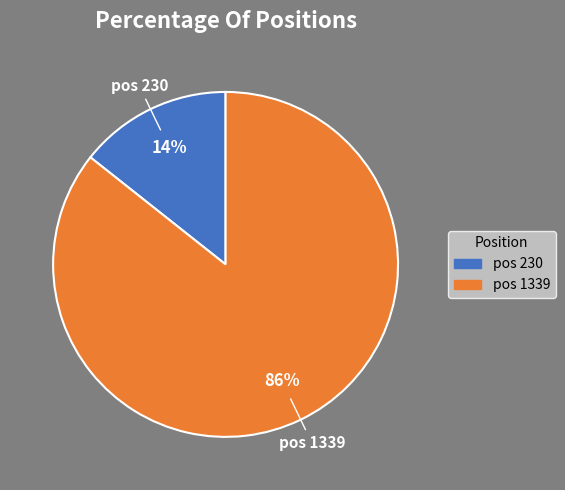

Which has a higher value, pos 1339 or pos 230?

pos 1339